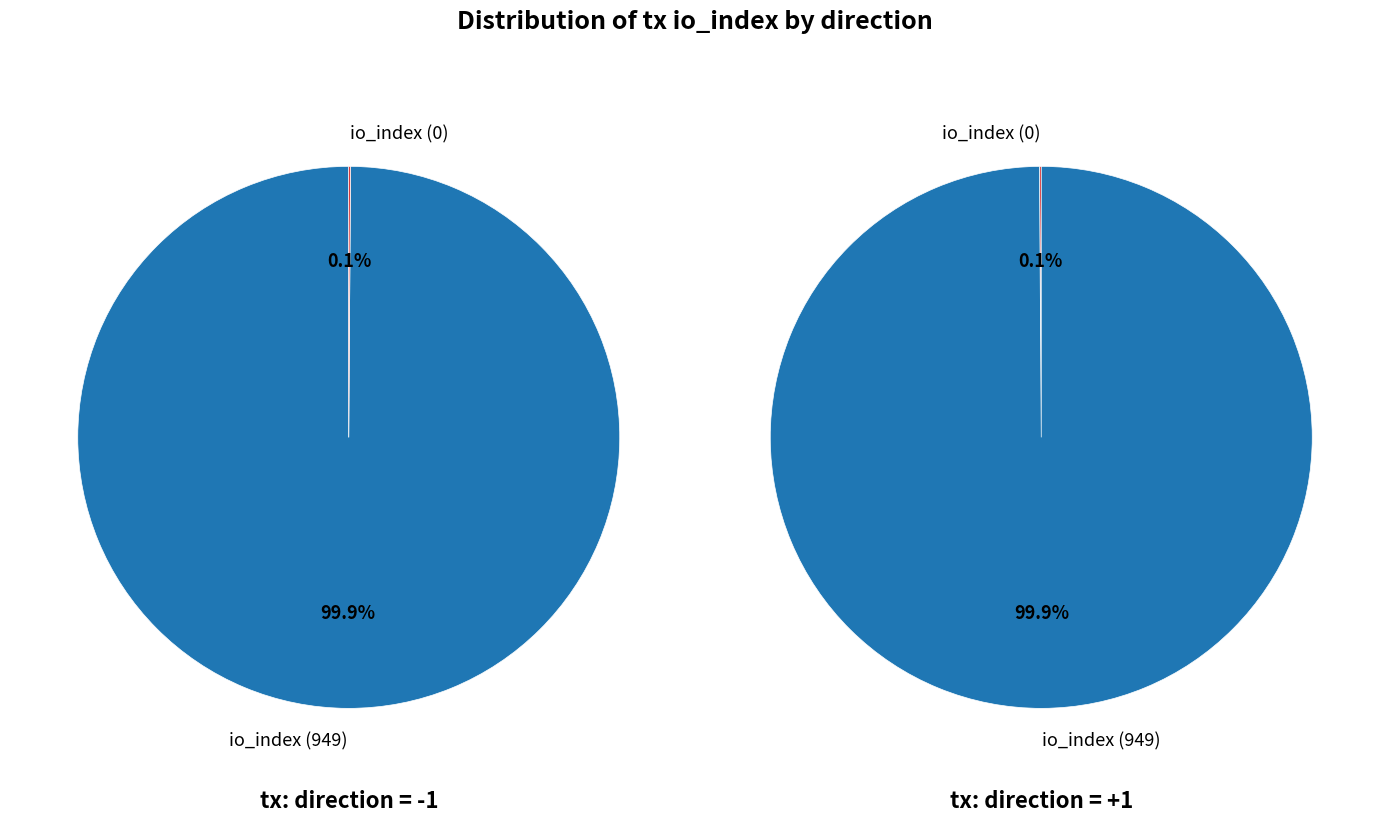

How many segments does this pie chart have?

2